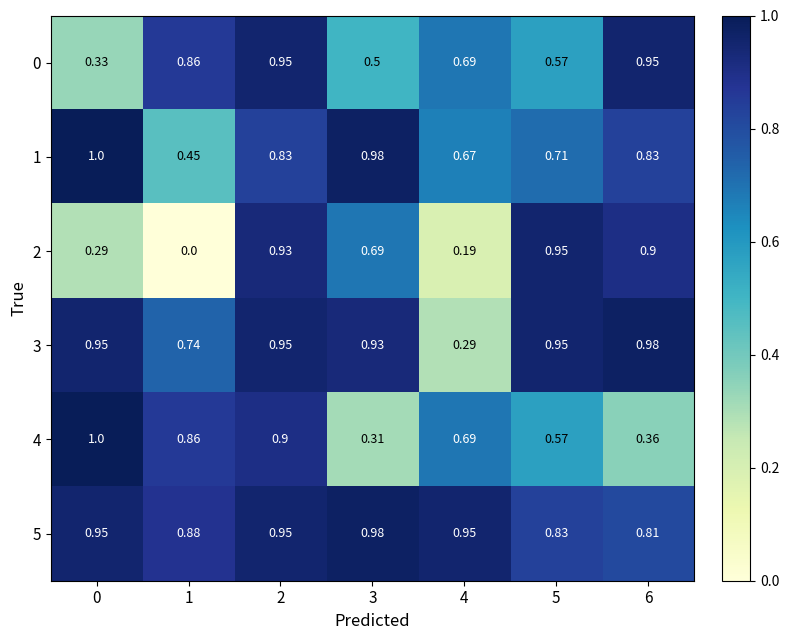

Is the value of 5 at 3 greater than the value of 3 at 0?

Yes